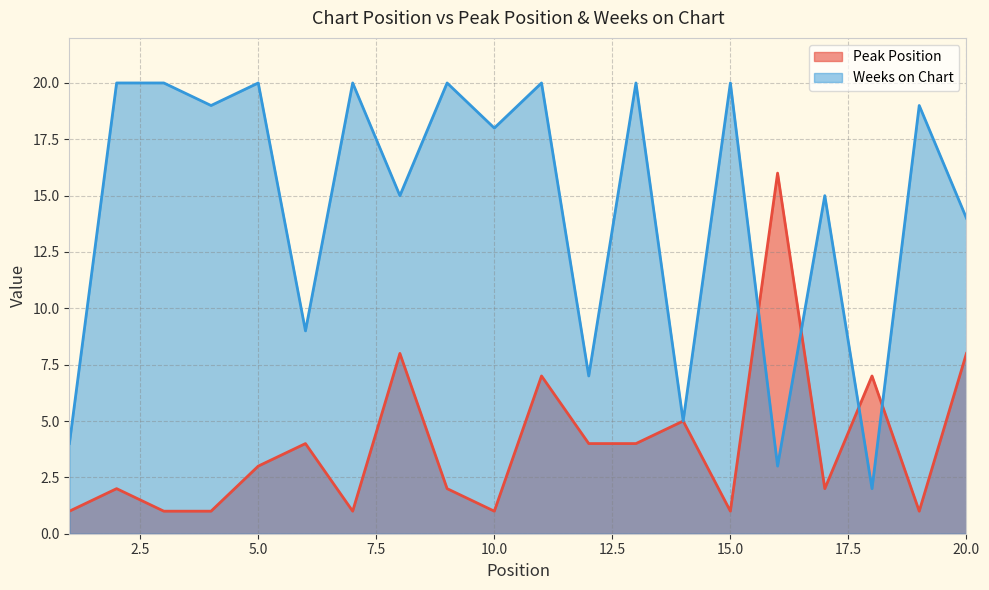

In Peak Position, how many points are lower than both neighbors (excluding endpoints)?

5